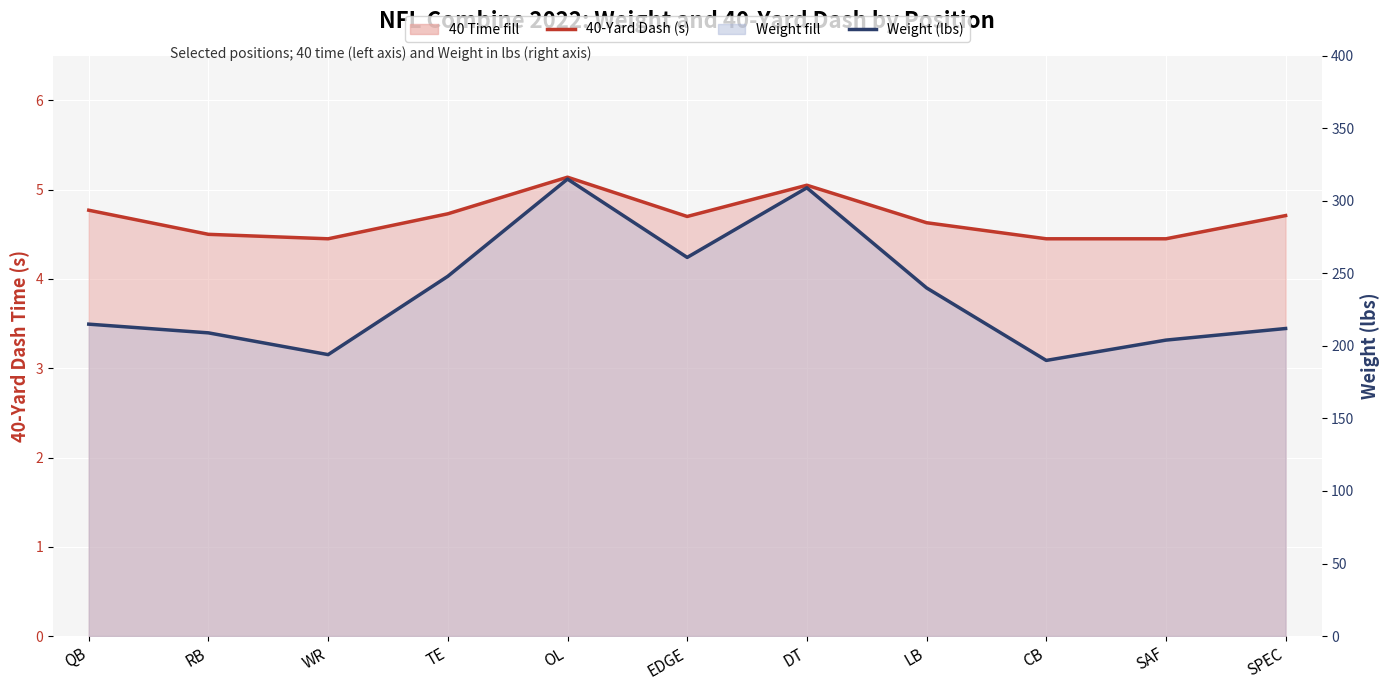

Which has a higher value, SAF or OL?

OL